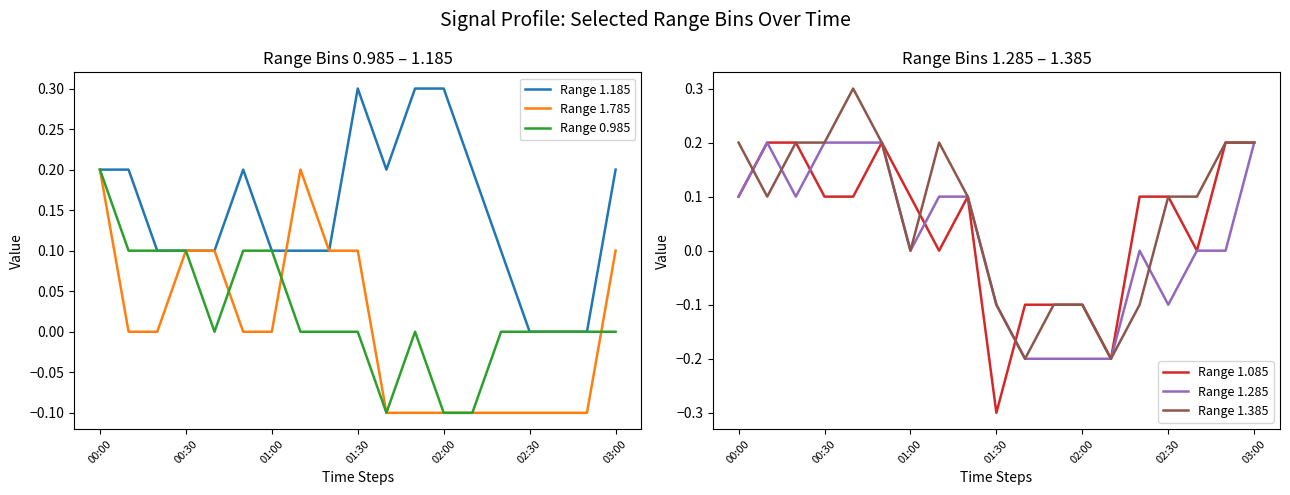

How many values in Range 0.985 are below zero?

3